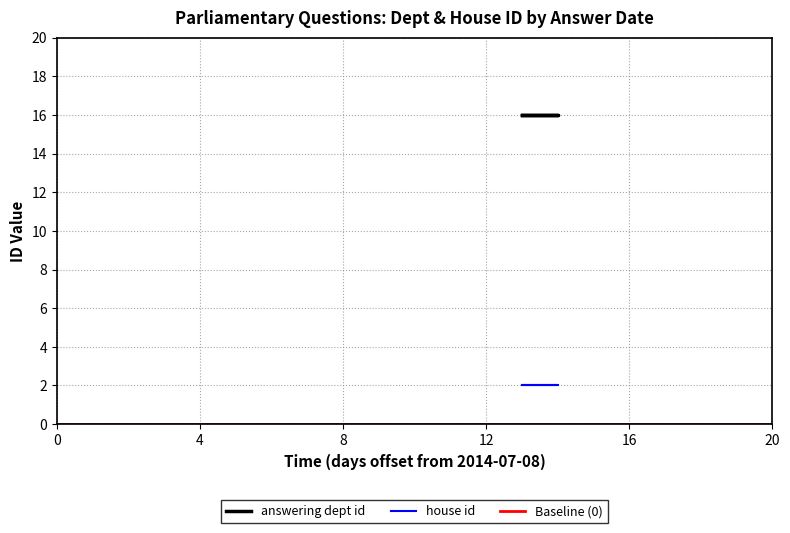

What is the sum of all answering dept id values?

80